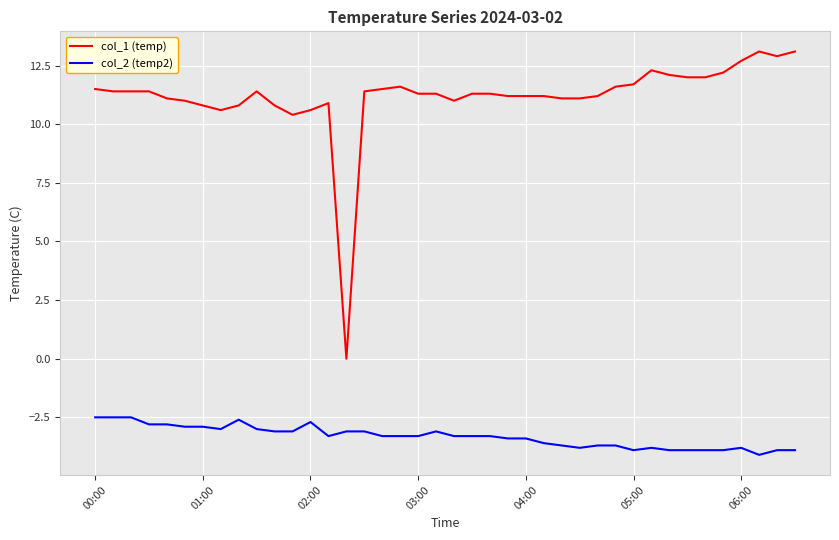

True or false: col_1 (temp) and col_2 (temp2) intersect in this chart.

False